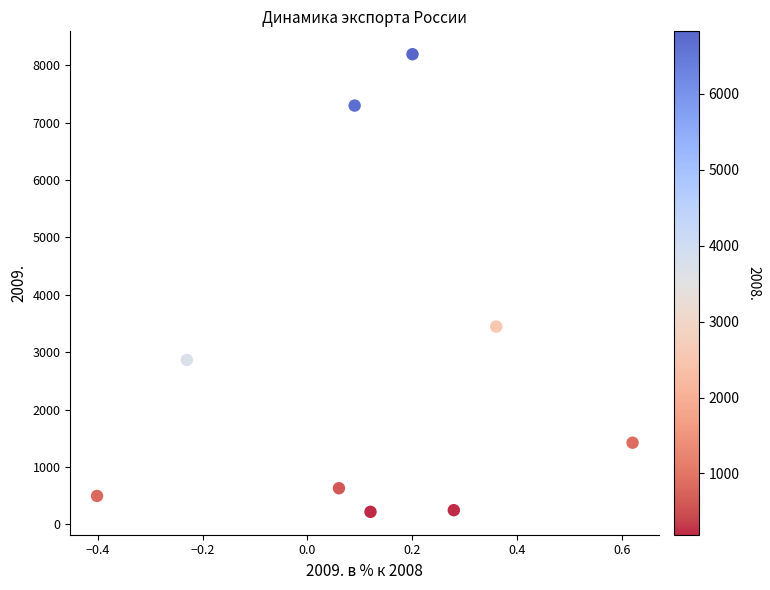

What Y value in the scatter plot is closest to 4205?

3447